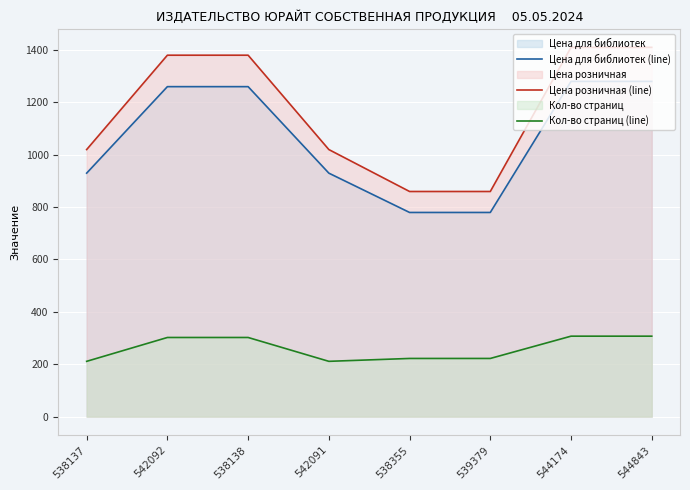

What is the value of the Цена для библиотек (line) point at the 4th from the left?

929